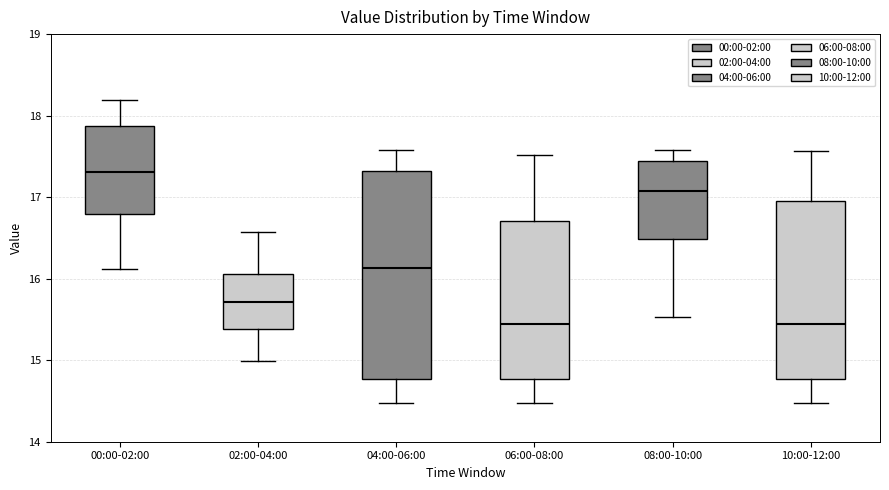

Where does the median line of the box for 06:00-08:00 sit on the y-axis? The values are not printed on the chart, so give them approximately, as read against the axis.

15.4